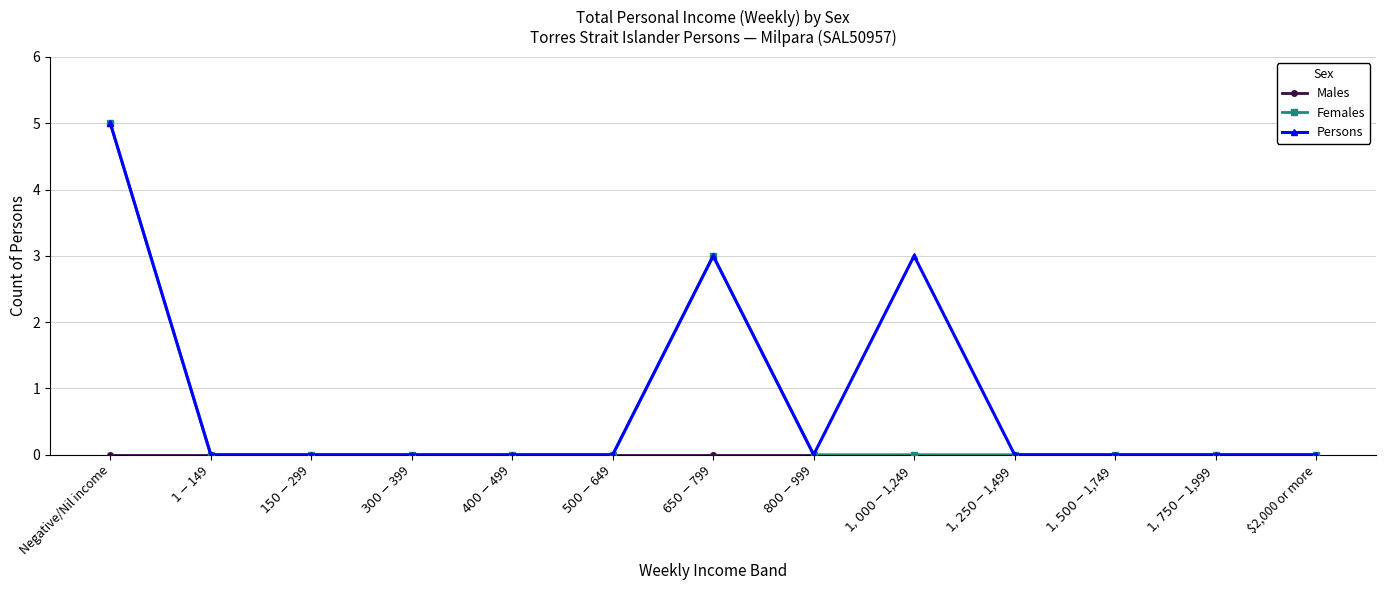

What is the maximum value shown in the chart?

5